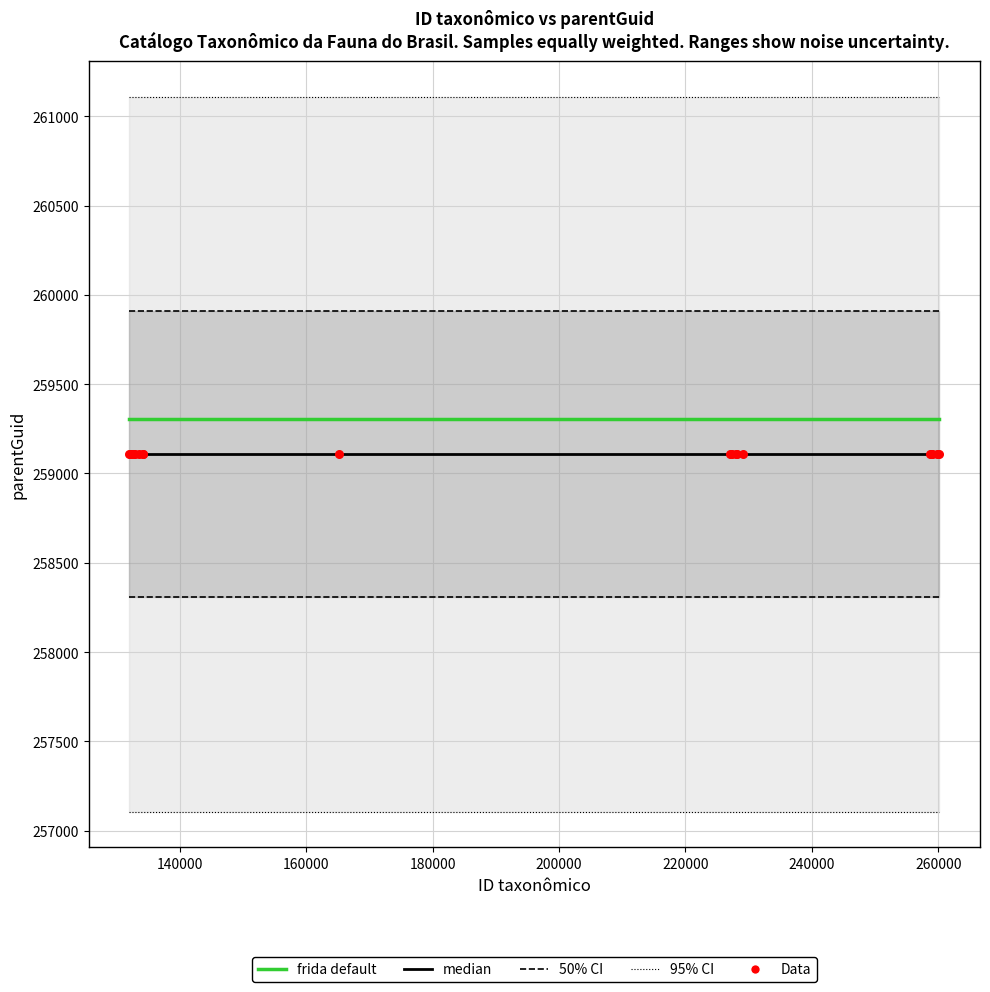

Which series reaches the maximum Y coordinate?

frida default